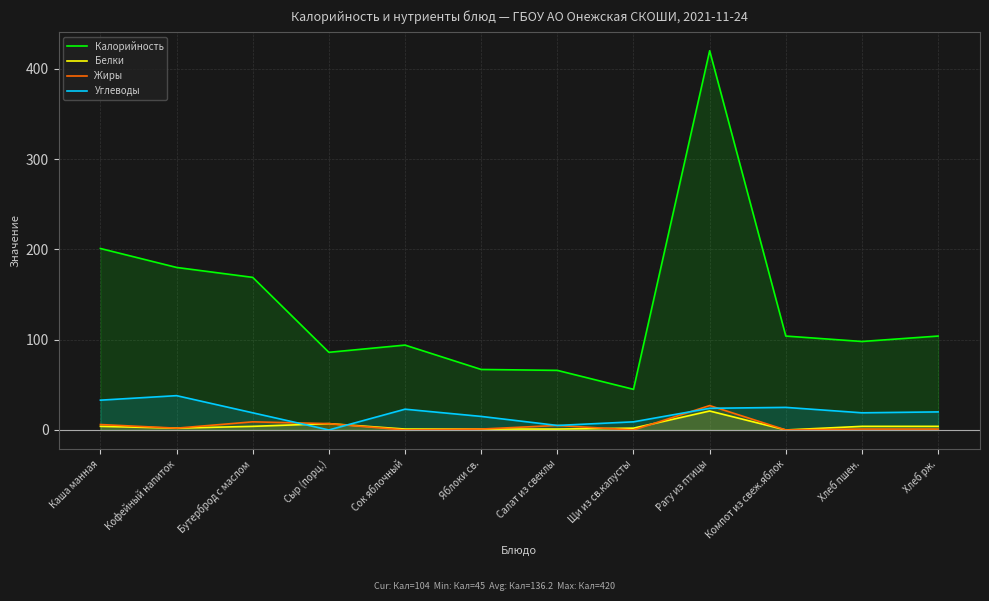

True or false: Калорийность and Белки cross at least once.

False